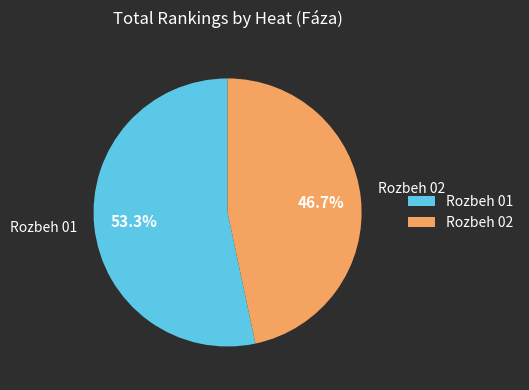

Which slice is the largest?

Rozbeh 01